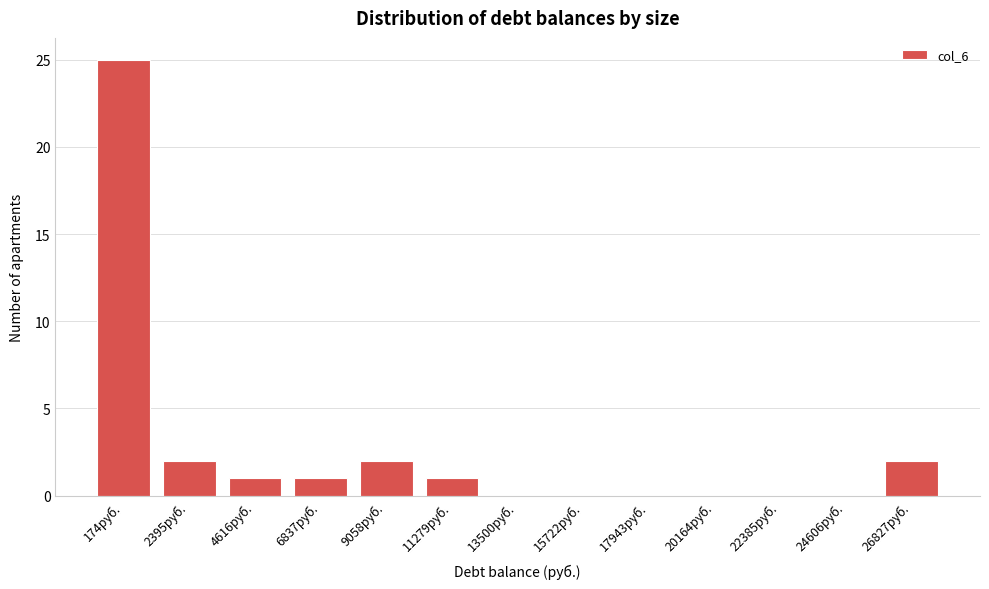

Reading right to left, list all the values displayed in this chart.

26827руб.=2	24606руб.=0	22385руб.=0	20164руб.=0	17943руб.=0	15722руб.=0	13500руб.=0	11279руб.=1	9058руб.=2	6837руб.=1	4616руб.=1	2395руб.=2	174руб.=25